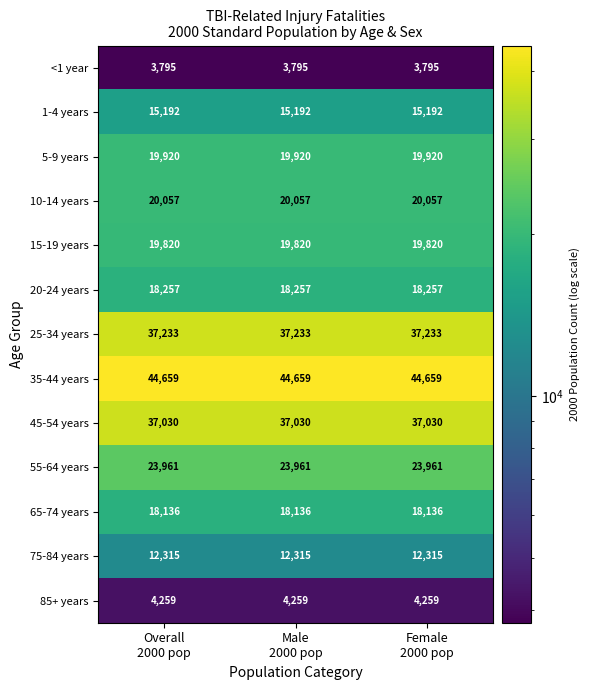

At how many categories does at least one series exceed 17905?

3